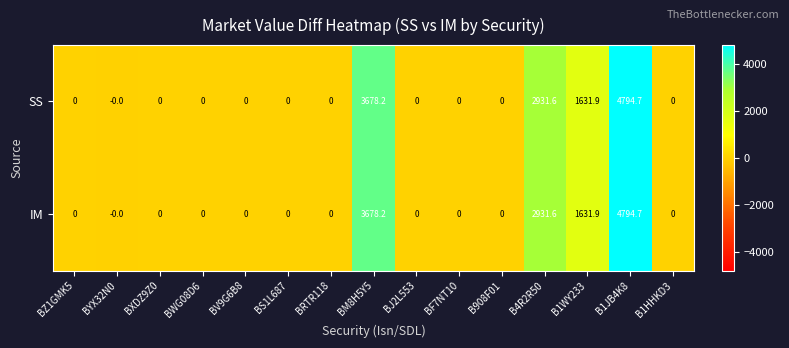

The value of SS at B1WY233 is 1631.9. True or false?

True